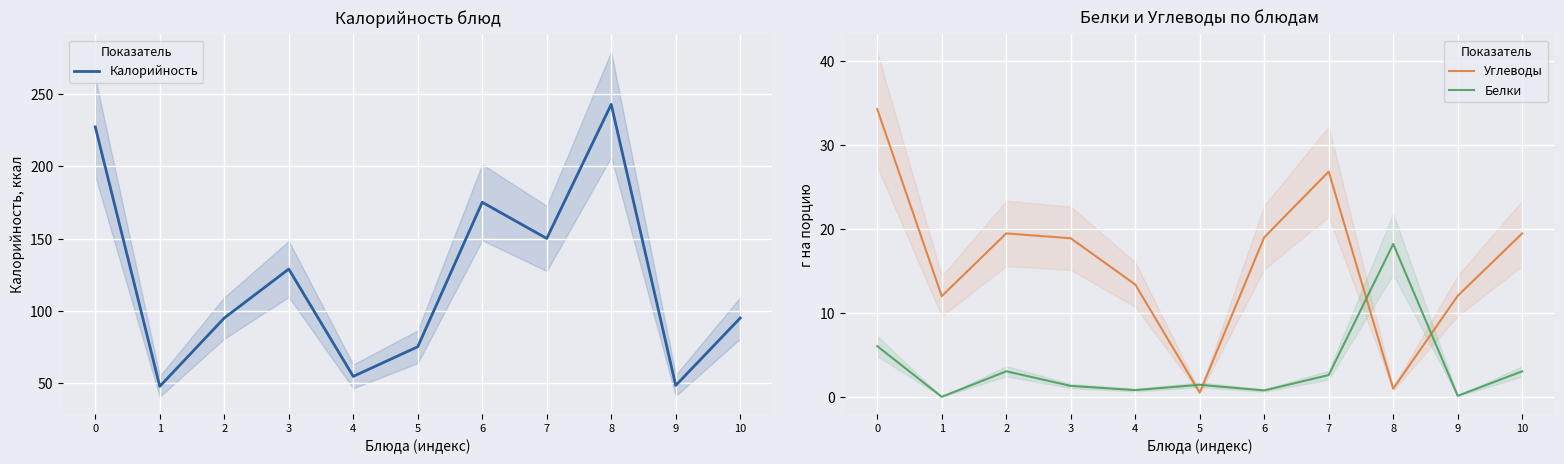

How many values in the Углеводы series exceed 18?

6